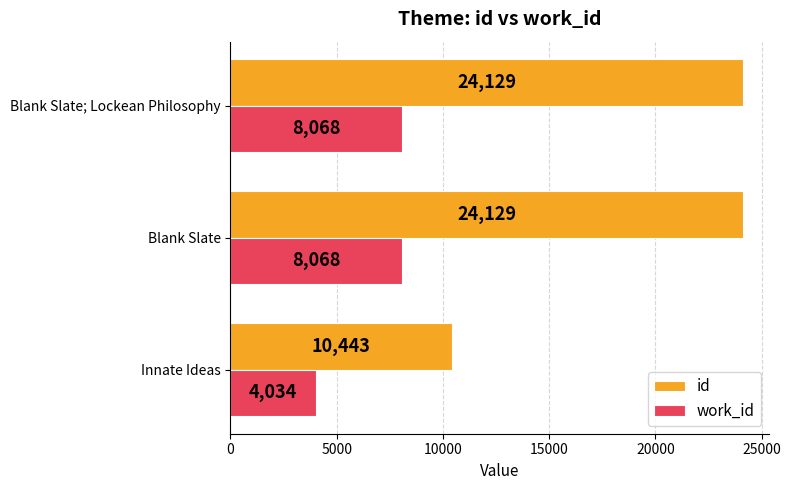

What is the lowest value of the id series?

10443